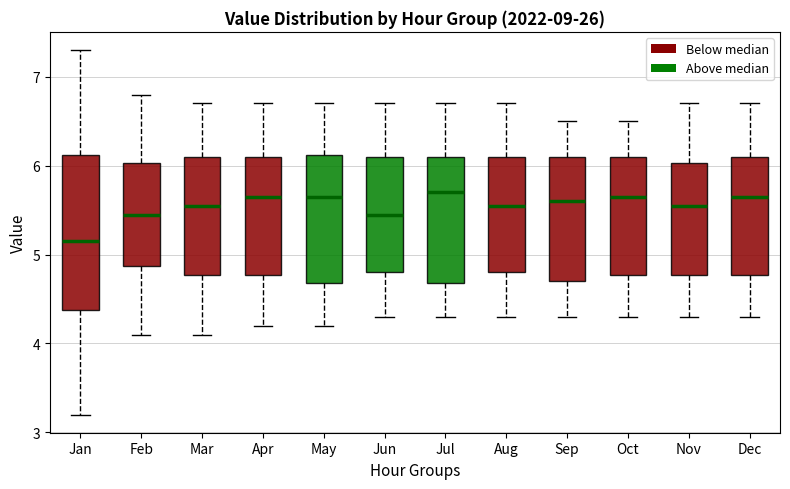

Which box is the tallest, from its lower edge to its upper edge?

Jan